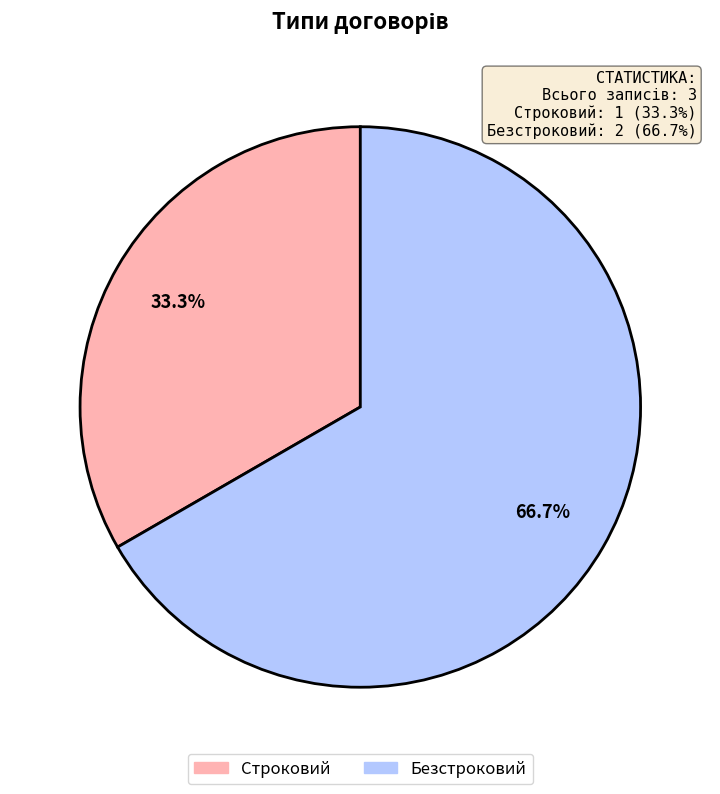

Does Строковий represent more than half of the total?

No